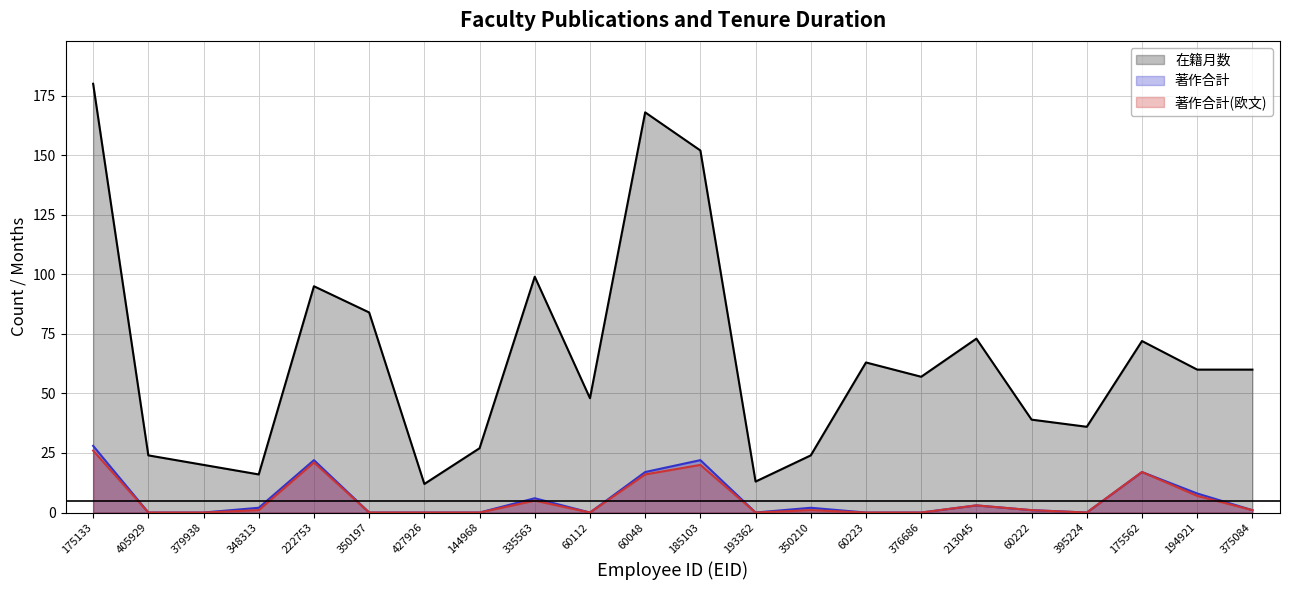

Rank the categories by 在籍月数 value from lowest to highest.

427926, 193362, 348313, 379938, 405929, 350210, 144968, 395224, 60222, 60112, 376686, 194921, 375084, 60223, 175562, 213045, 350197, 222753, 335563, 185103, 60048, 175133